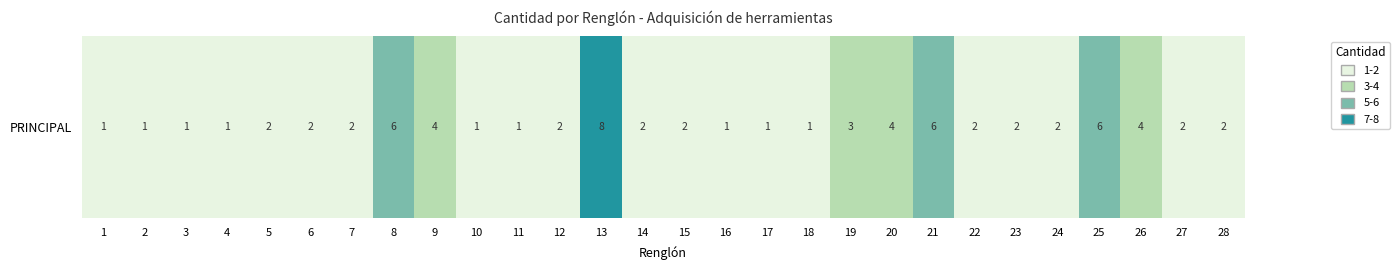

Rank the categories by value from highest to lowest.

13, 8, 21, 25, 9, 20, 26, 19, 5, 6, 7, 12, 14, 15, 22, 23, 24, 27, 28, 1, 2, 3, 4, 10, 11, 16, 17, 18